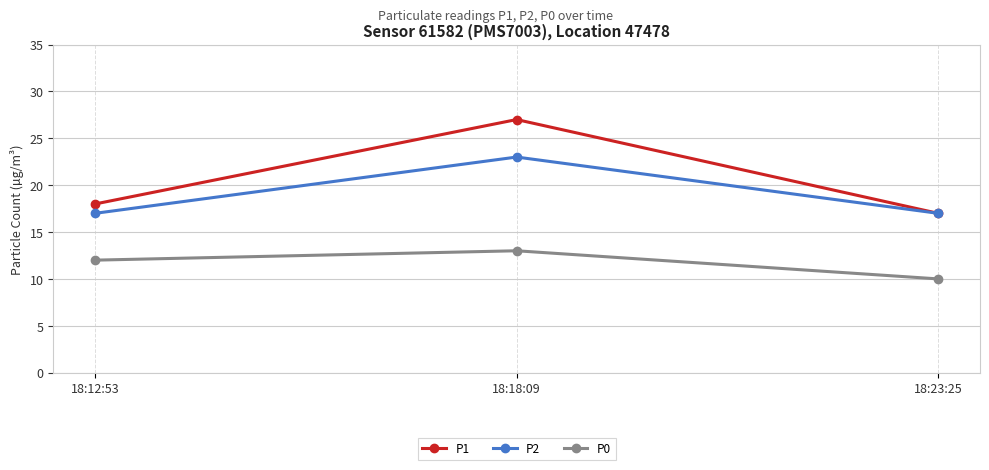

Rank the series by their maximum value, from highest to lowest.

P1, P2, P0